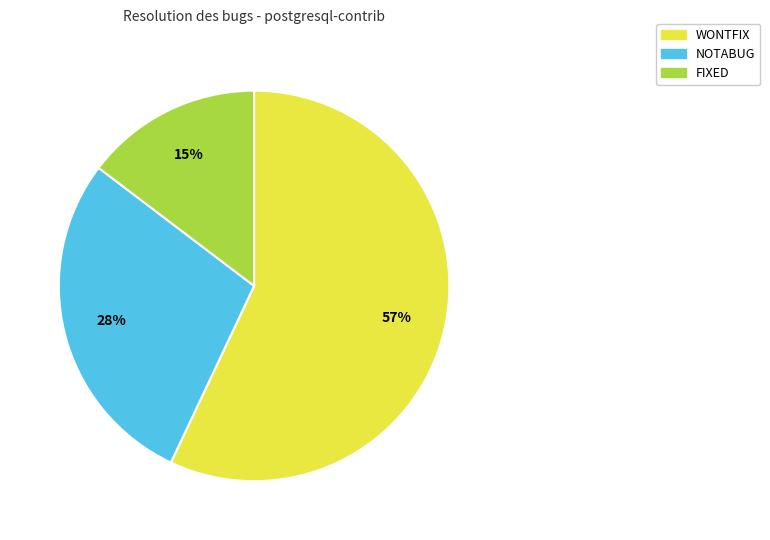

The WONTFIX slice represents 65% of the pie. True or false?

False